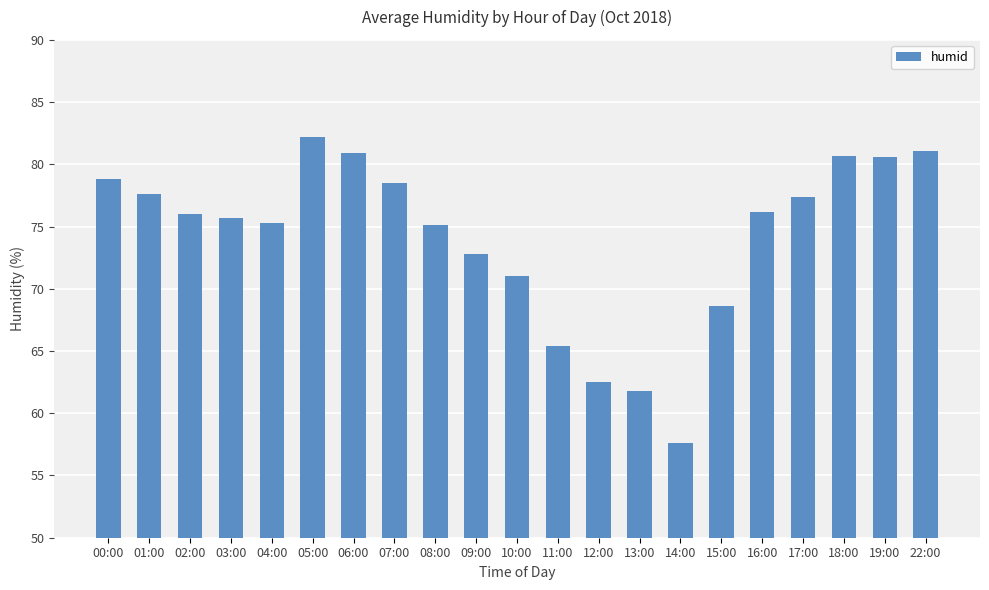

What position from the left is 18:00?

19